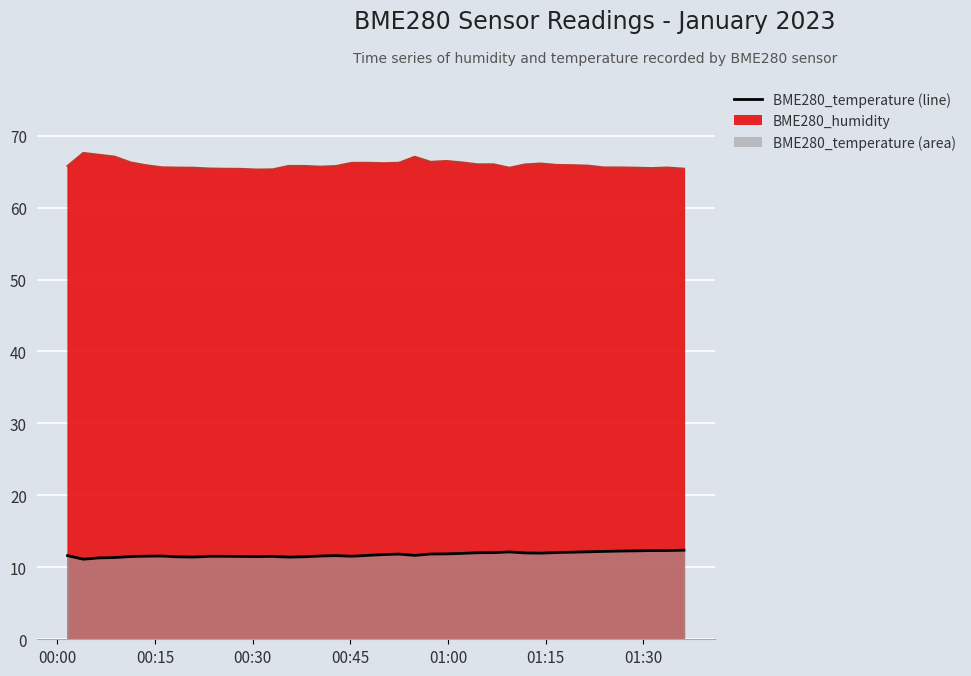

True or false: the data shows 15.3 at 8.

False